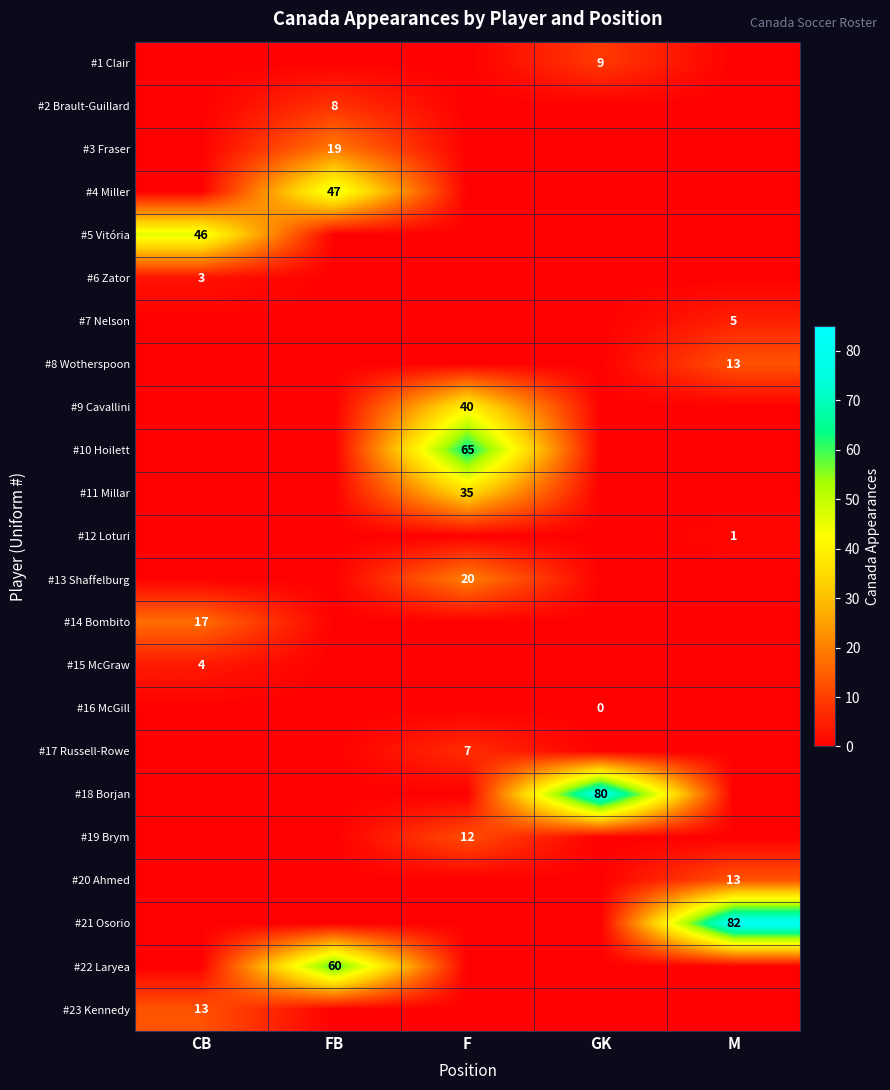

How many distinct data groups are displayed?

23